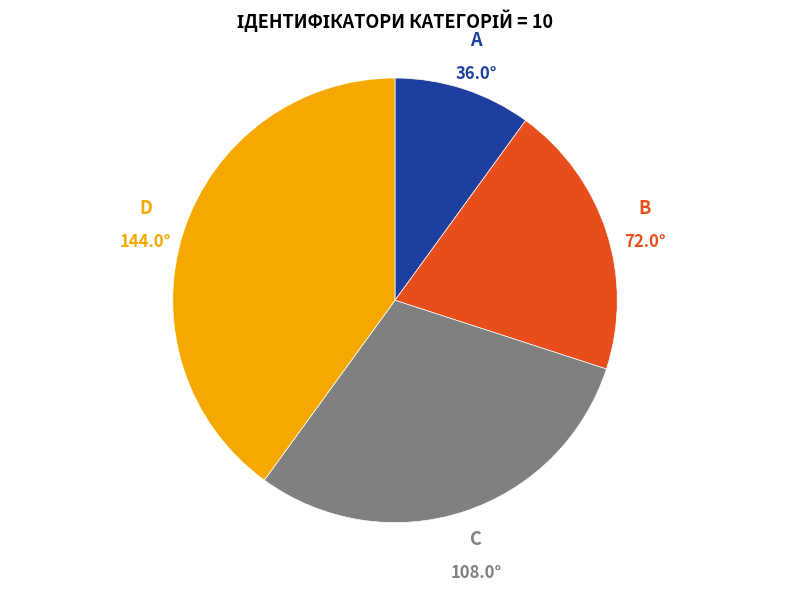

How many slices are in this pie chart?

4